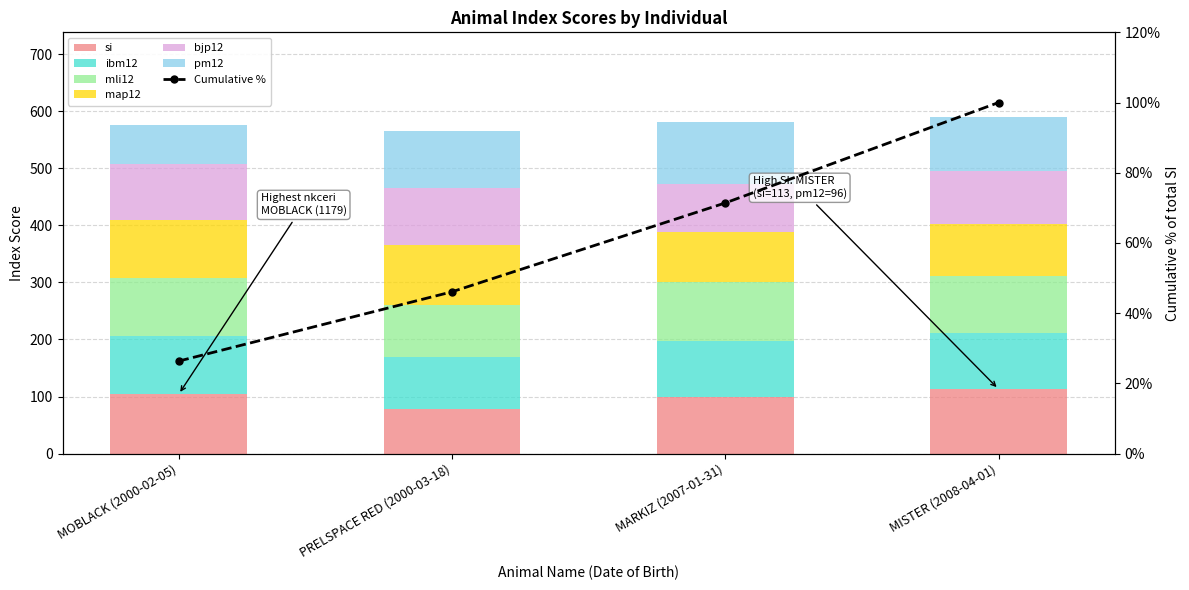

Which series changed the most between MARKIZ (2007-01-31) and MISTER (2008-04-01)?

si